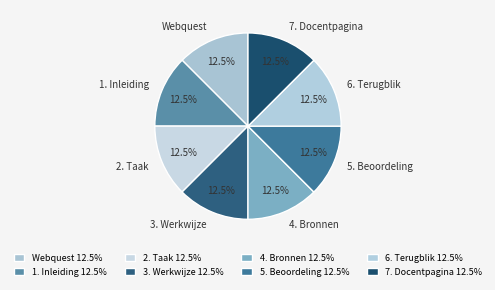

What is the total percentage of 1. Inleiding and 2. Taak?

25.0%